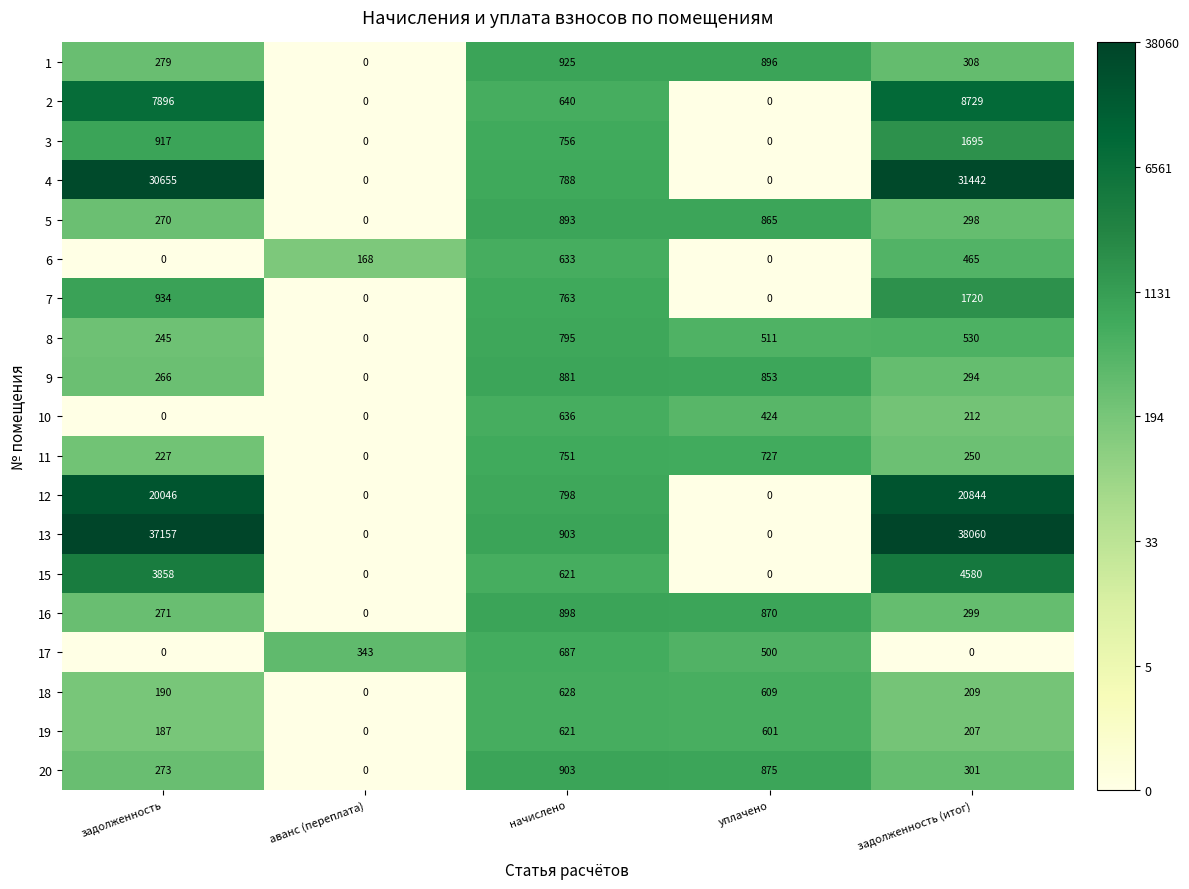

The value of 15 at задолженность is 6003. True or false?

False